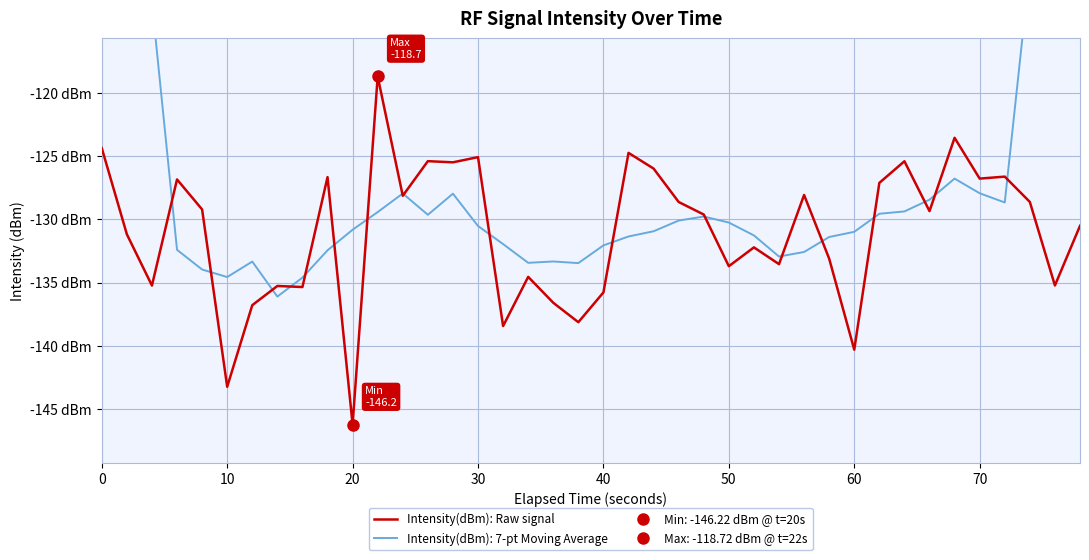

What is the smallest value displayed?

-146.2